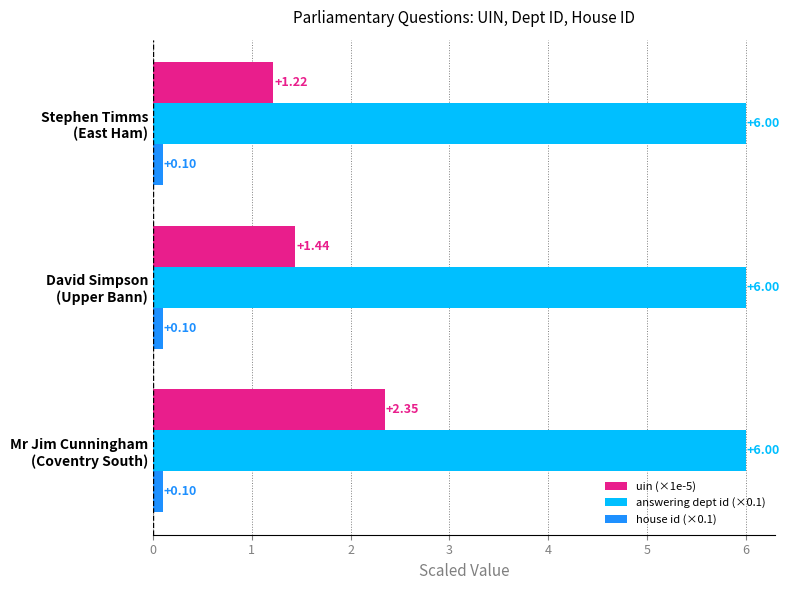

What is the maximum value for answering dept id (×0.1)?

6.0